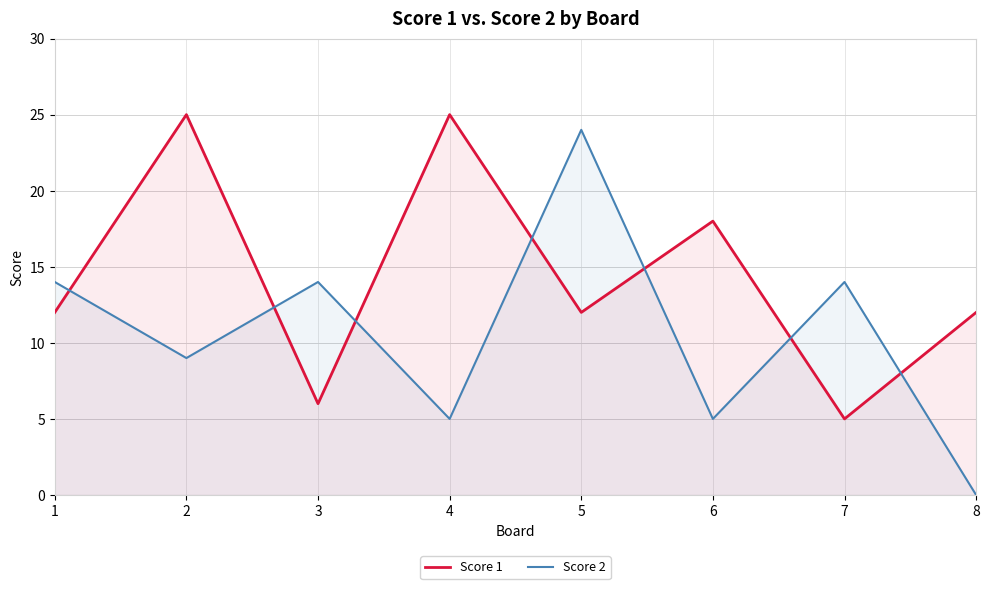

Where do Score 2 and Score 1 first cross each other?

1 and 2